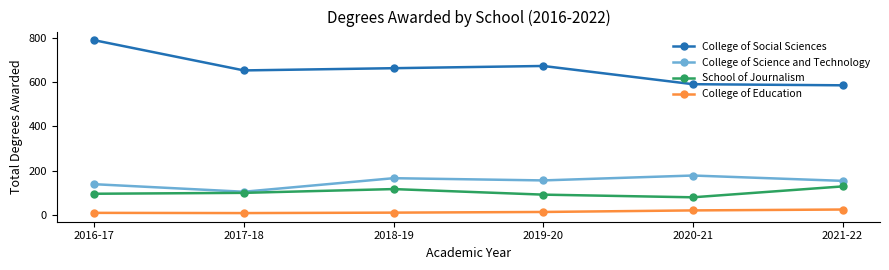

Which category has the highest value across all series?

2016-17